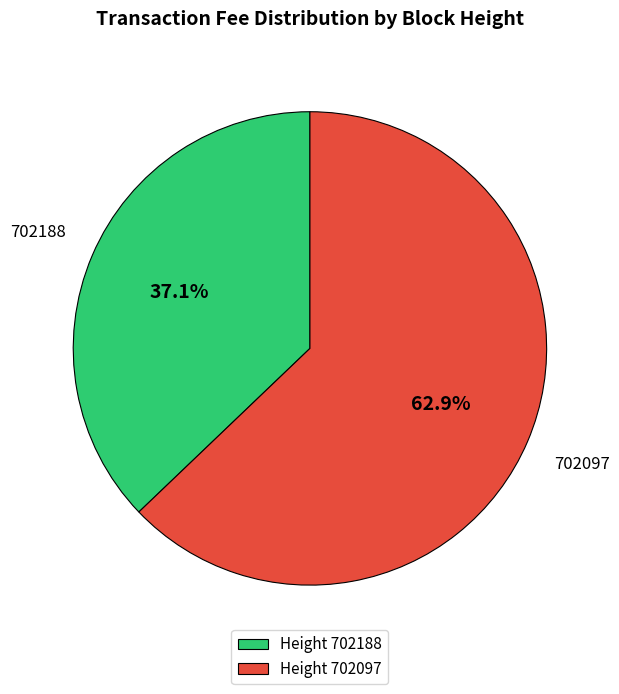

To the nearest percent, what percentage of the pie is 702097?

63%